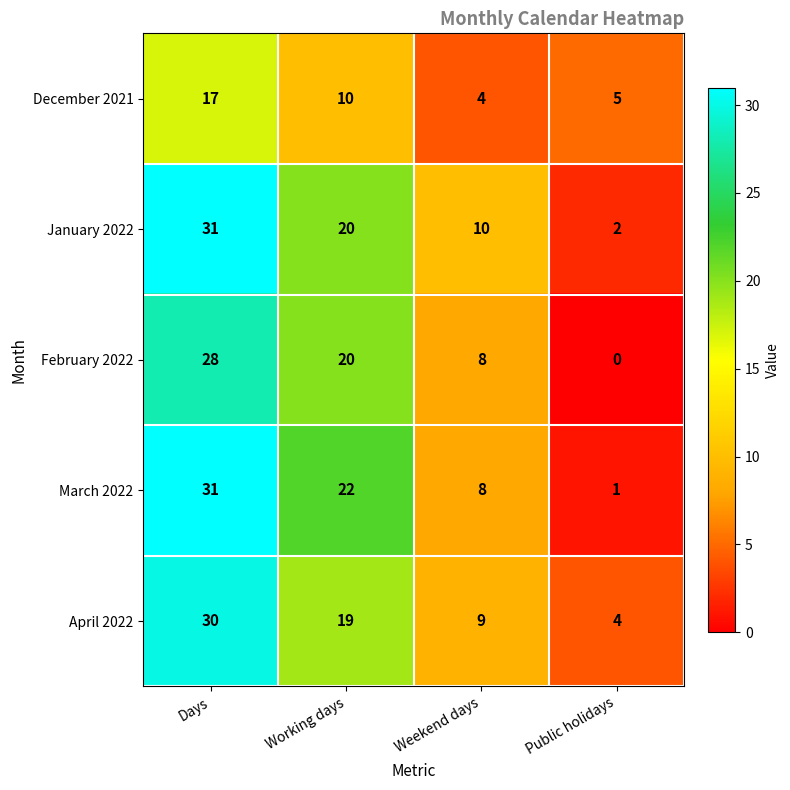

How many series are shown in this chart?

5